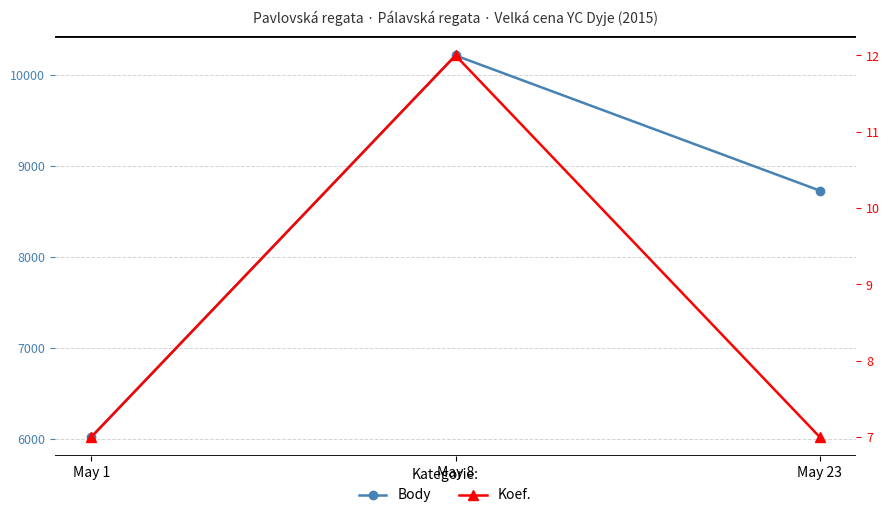

How many categories are shown in the chart?

3